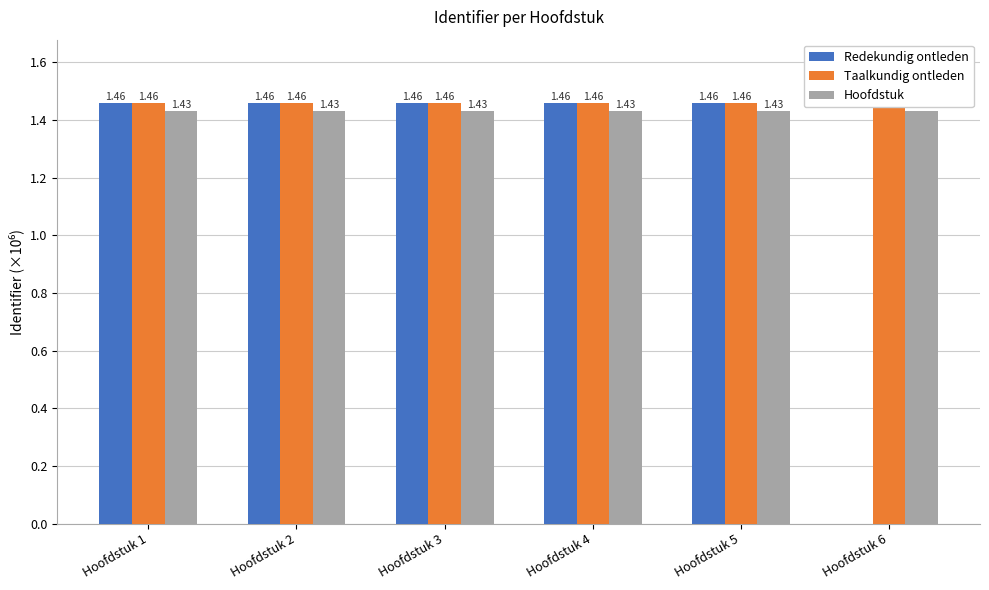

What is the greatest value displayed?

1.5